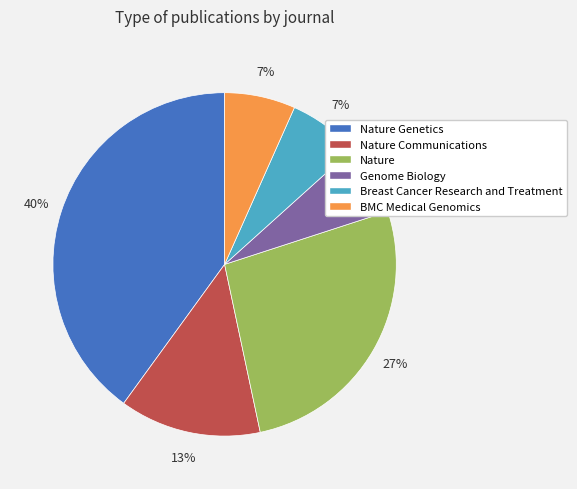

Does Breast Cancer Research and Treatment represent more than half of the total?

No